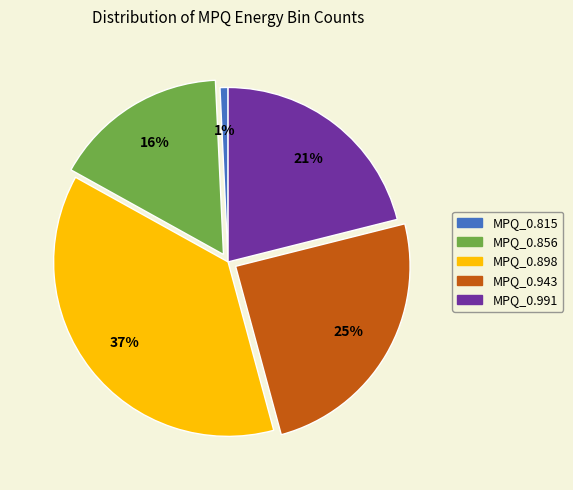

Which has a higher value, MPQ_0.815 or MPQ_0.898?

MPQ_0.898